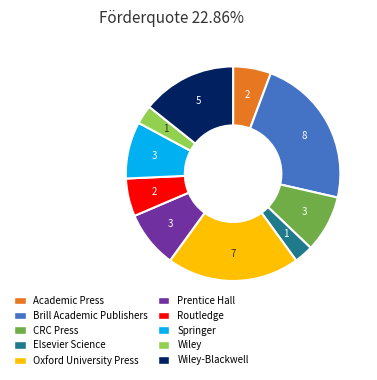

Is there a majority slice in this chart?

No